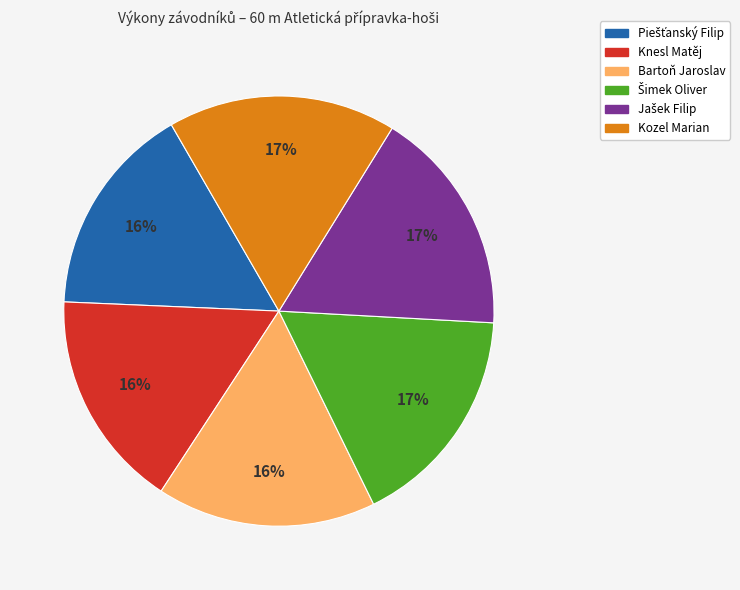

Count the number of slices in the pie.

6